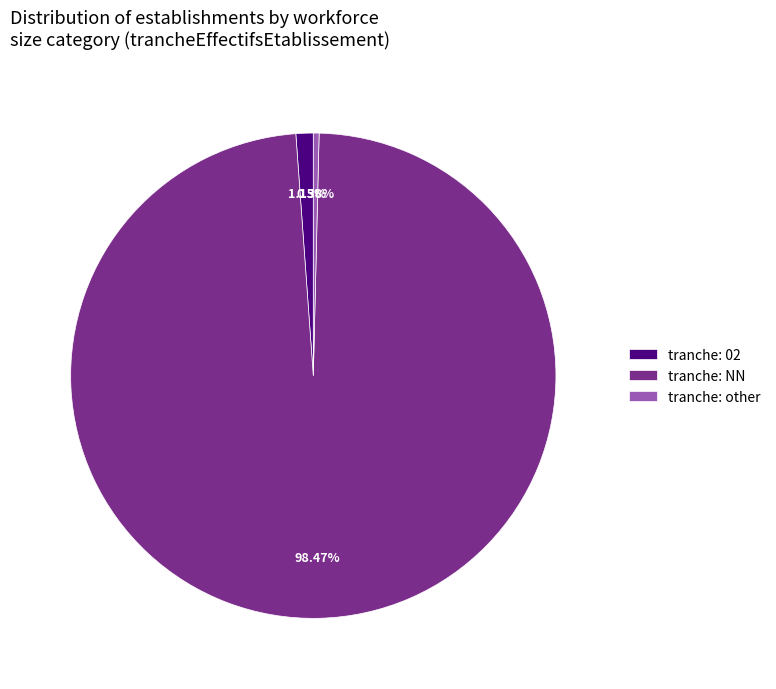

Is there any slice that represents more than half of the pie?

Yes